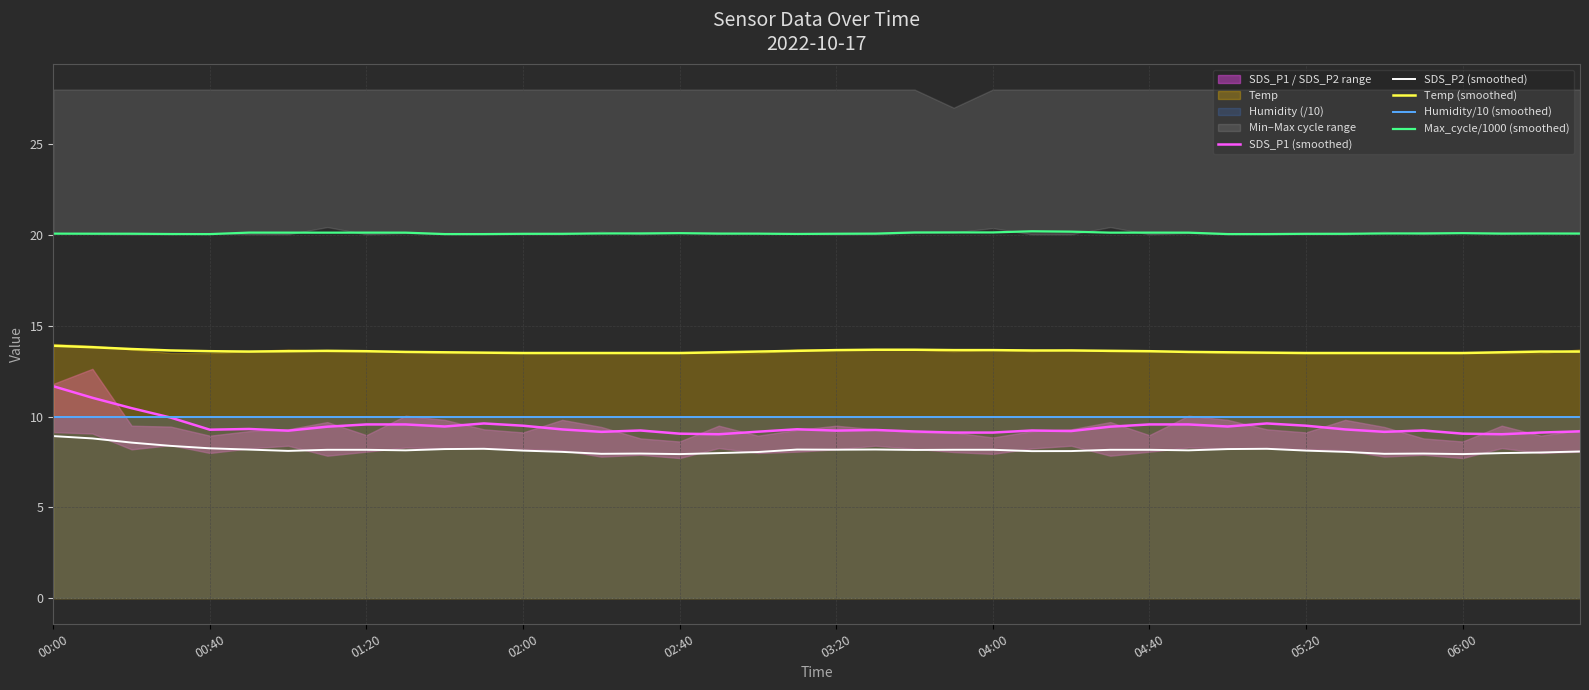

At which category is the sum across all series the highest?

00:00